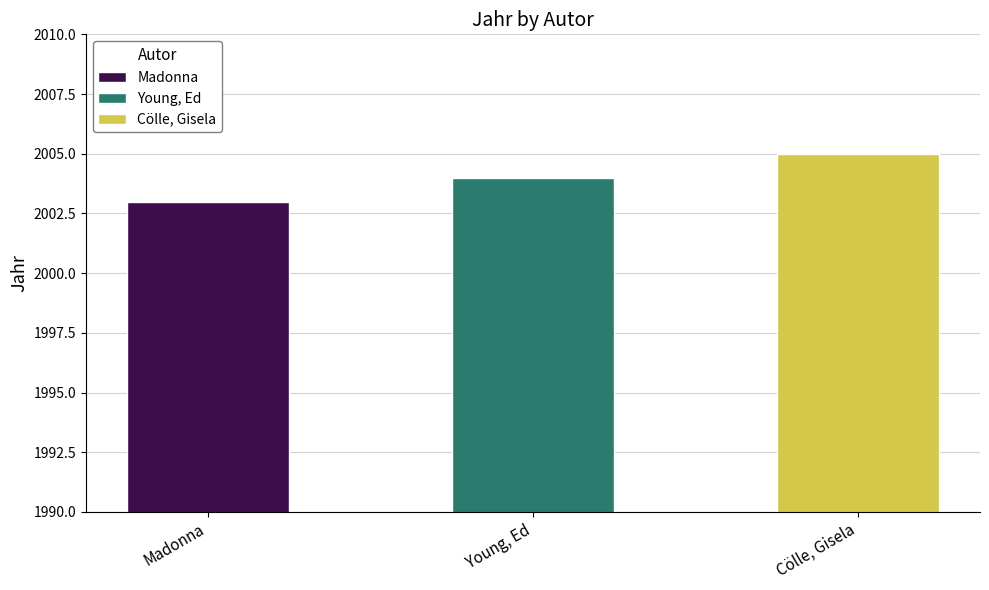

Count the number of values greater than 2004.

1